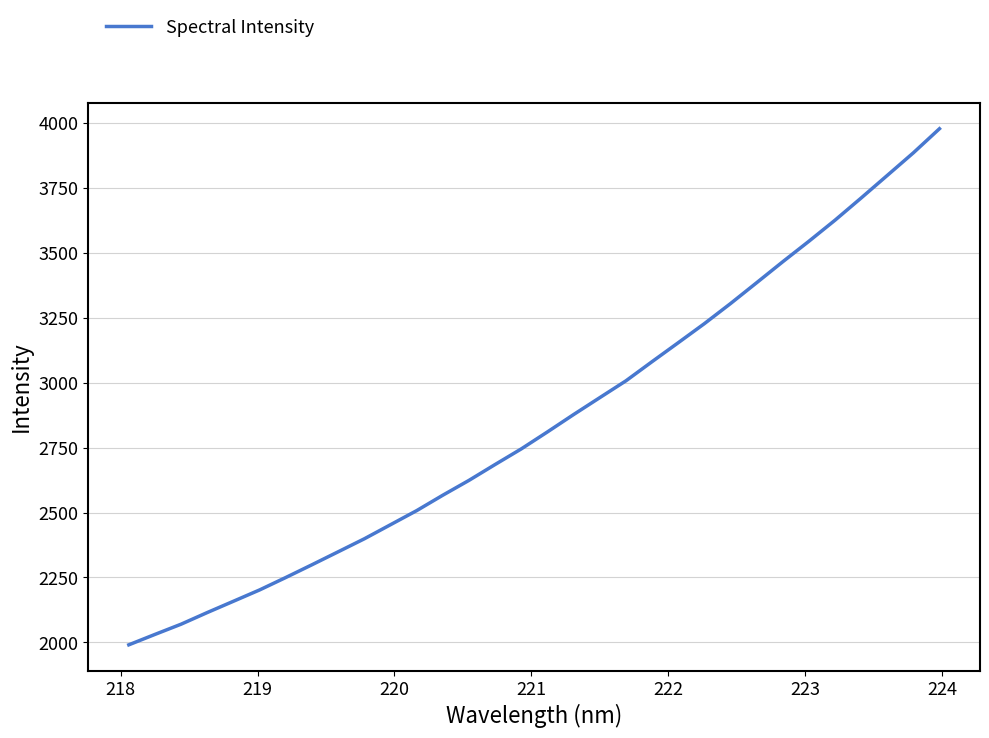

What is the smallest value displayed?

1990.8